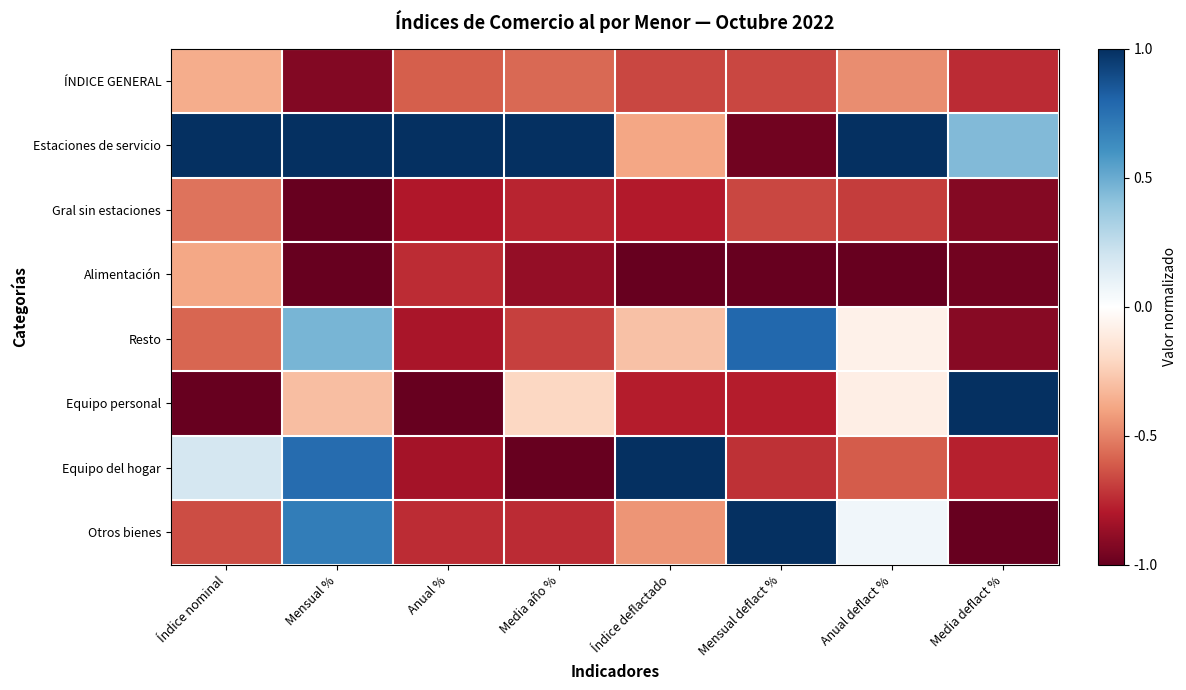

At which category does the chart reach its minimum across all series?

Mensual %